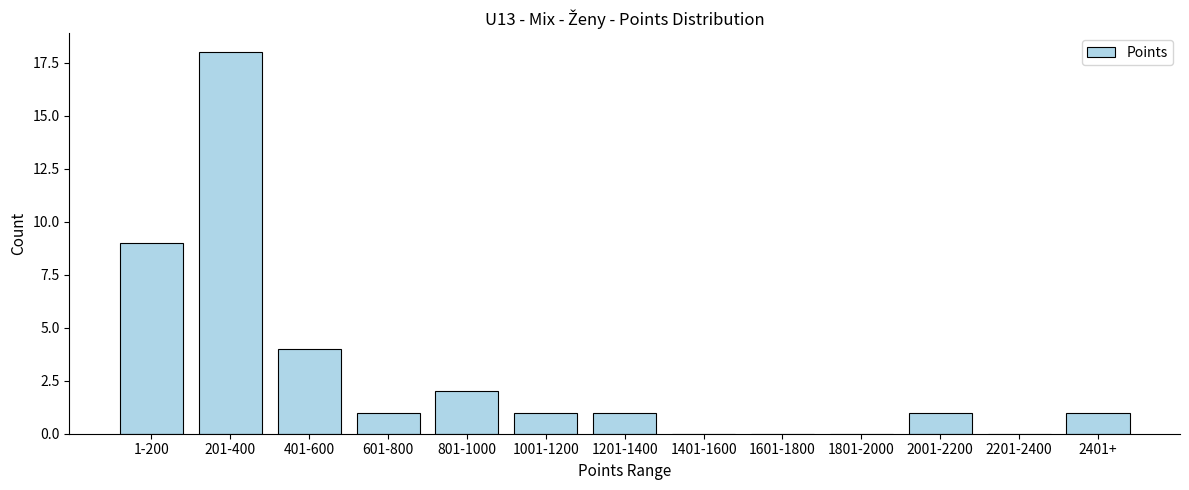

Reading left to right, what are all the values shown in this chart?

1-200=9	201-400=18	401-600=4	601-800=1	801-1000=2	1001-1200=1	1201-1400=1	1401-1600=0	1601-1800=0	1801-2000=0	2001-2200=1	2201-2400=0	2401+=1